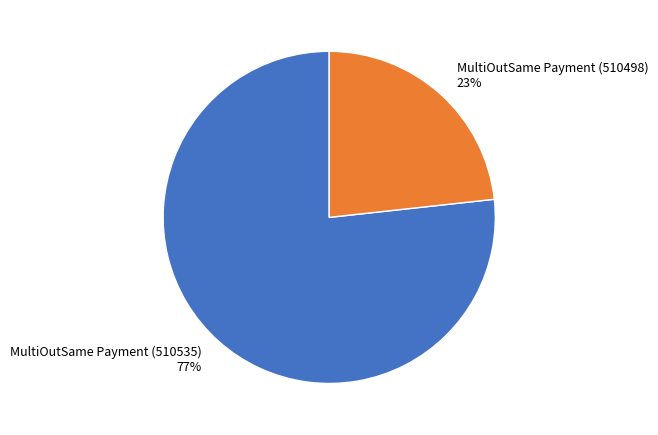

Is it true that MultiOutSame Payment (510498) is 15% of the pie?

False